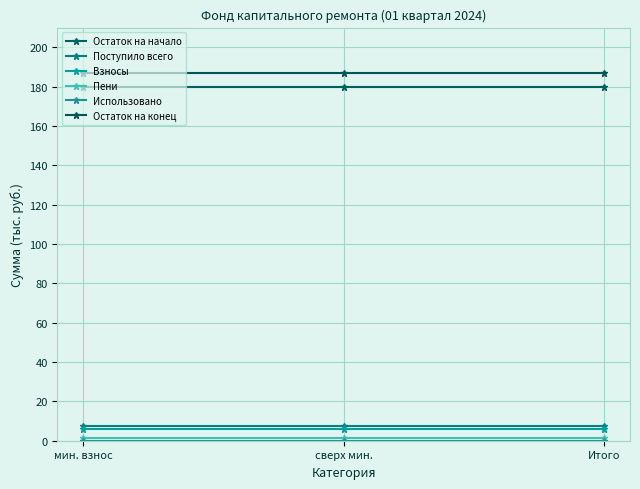

How many categories are shown in the chart?

3